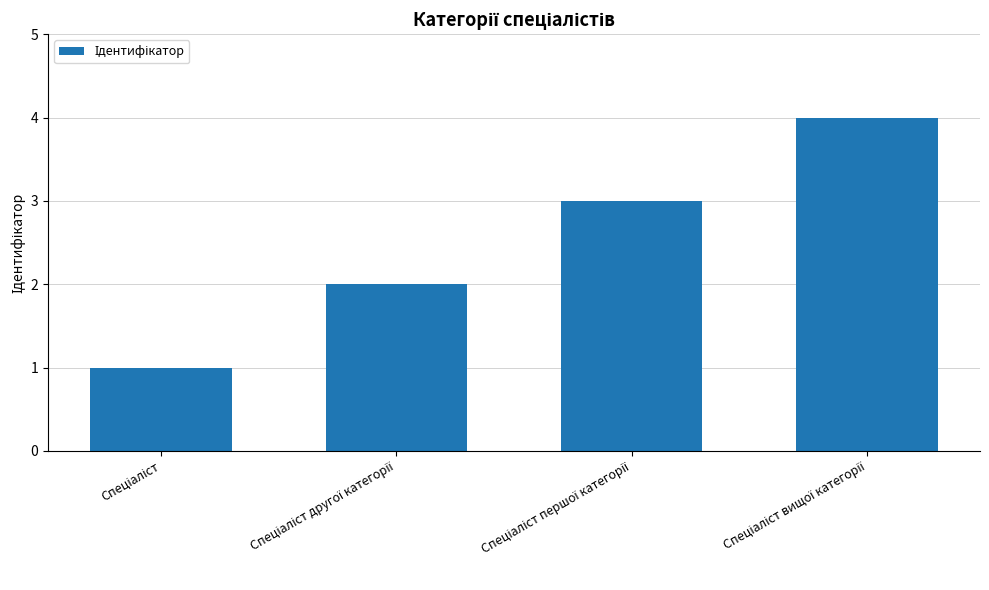

Reading left to right, extract all data points from this chart.

1	2	3	4